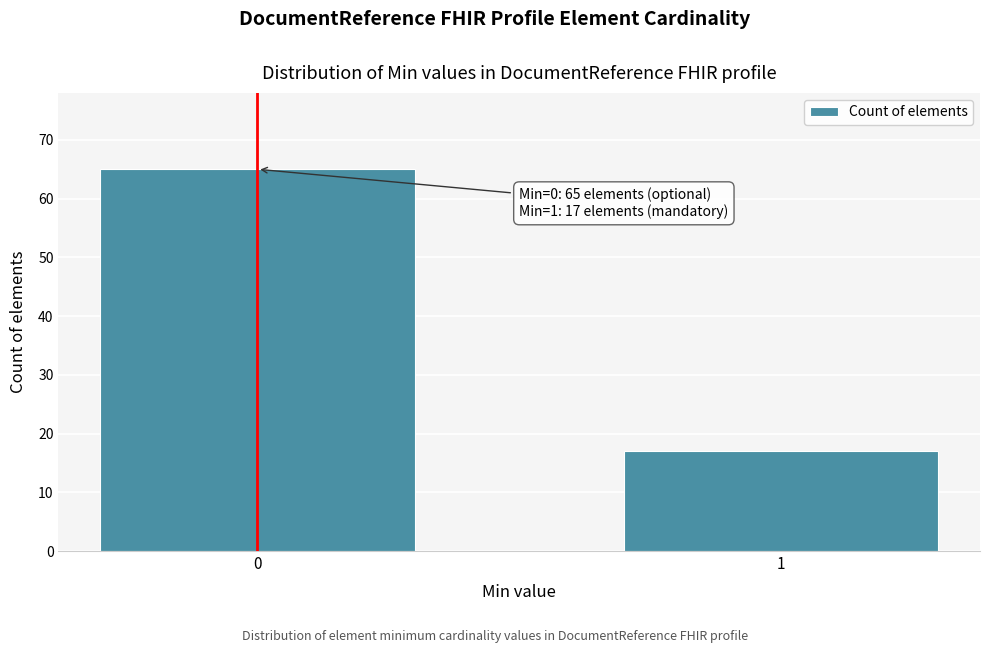

Reading left to right, transcribe all the data shown in this chart.

65	17